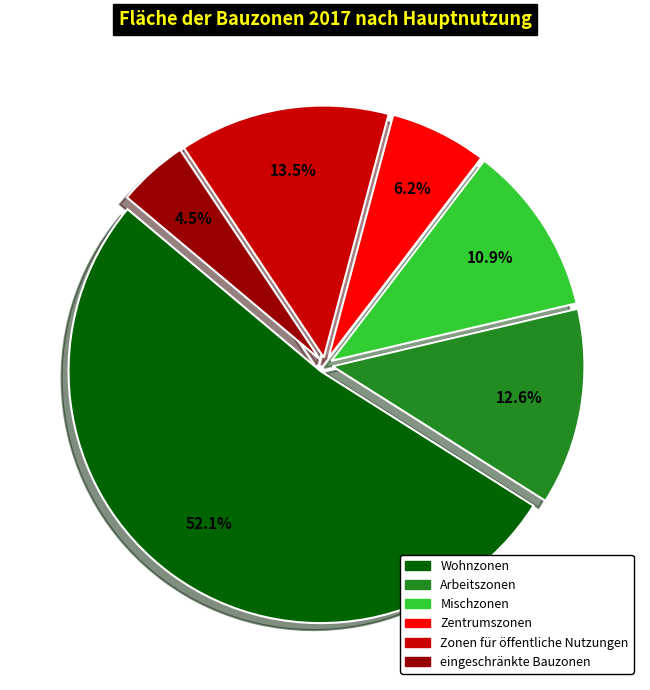

To the nearest percent, what portion does Zentrumszonen represent?

6%